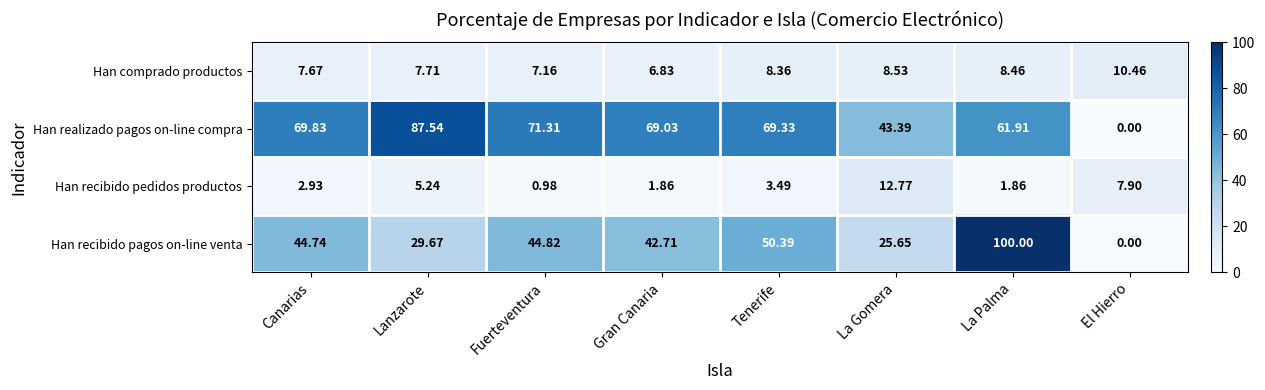

Which category has the lowest value across all series?

El Hierro